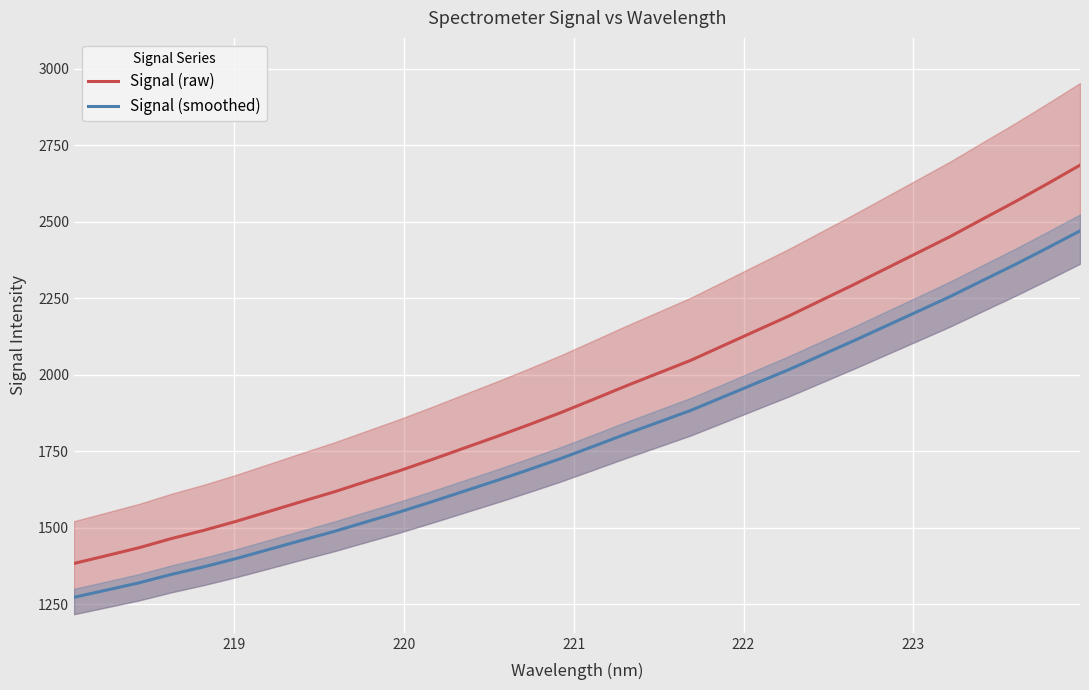

Reading left to right, what are all the values shown in this chart?

Signal (raw): 1382.7	1408.2	1434.0	1464.1	1491.1	1520.6	1552.6	1584.8	1616.4	1650.7	1685.0	1721.6	1759.3	1797.0	1836.0	1876.2	1919.3	1963.0	2004.9	2047.0	2094.9	2143.0	2190.7	2242.0	2293.2	2346.0	2398.8	2451.8	2508.8	2565.3	2624.3	2684.7
Signal (smoothed): 1272.1	1295.5	1319.3	1347.0	1371.8	1399.0	1428.4	1458.1	1487.1	1518.7	1550.2	1583.9	1618.6	1653.2	1689.1	1726.1	1765.8	1805.9	1844.5	1883.2	1927.4	1971.6	2015.5	2062.6	2109.7	2158.3	2206.9	2255.6	2308.1	2360.1	2414.4	2470.0